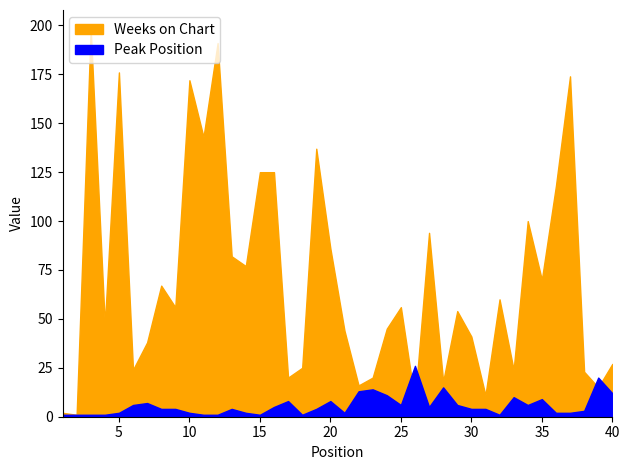

Reading left to right, extract all data points from this chart.

Weeks on Chart: 2	1	198	47	176	24	38	67	56	172	143	191	82	77	125	125	20	25	137	86	44	16	20	45	56	8	94	18	54	41	11	60	24	100	70	118	174	23	15	27
Peak Position: 1	1	1	1	2	6	7	4	4	2	1	1	4	2	1	5	8	1	4	8	2	13	14	11	6	26	5	15	6	4	4	1	10	6	9	2	2	3	20	12